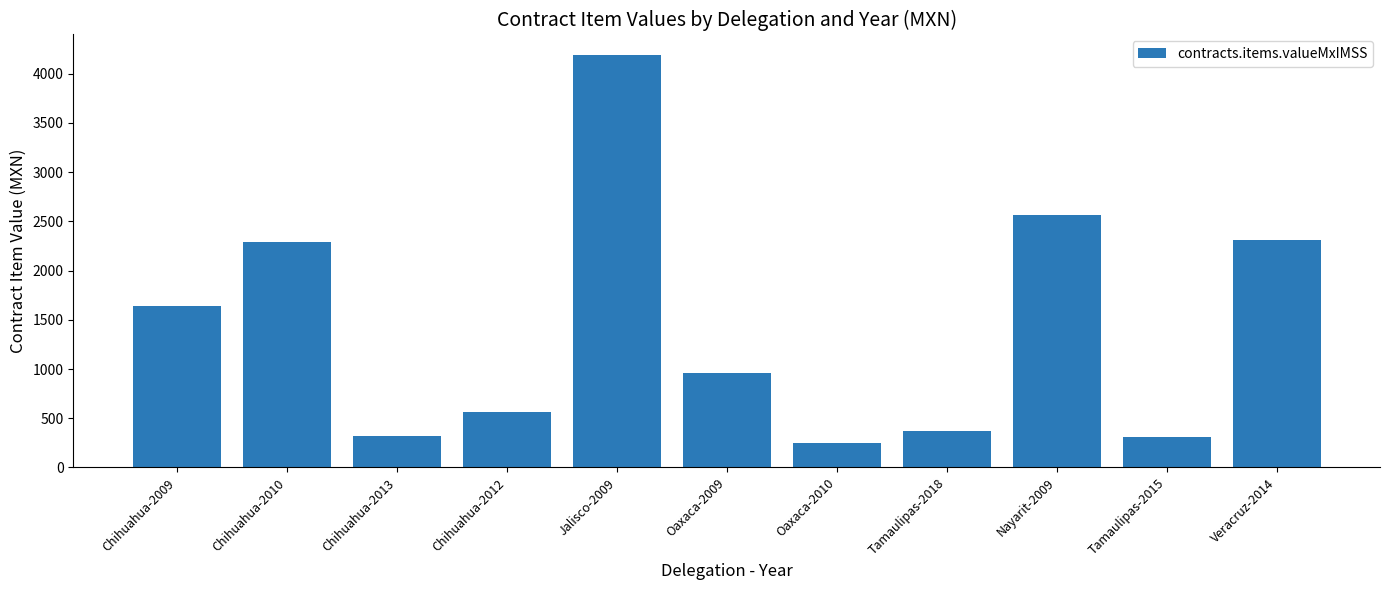

The chart shows a value of 371.3 at Tamaulipas-2018. True or false?

True